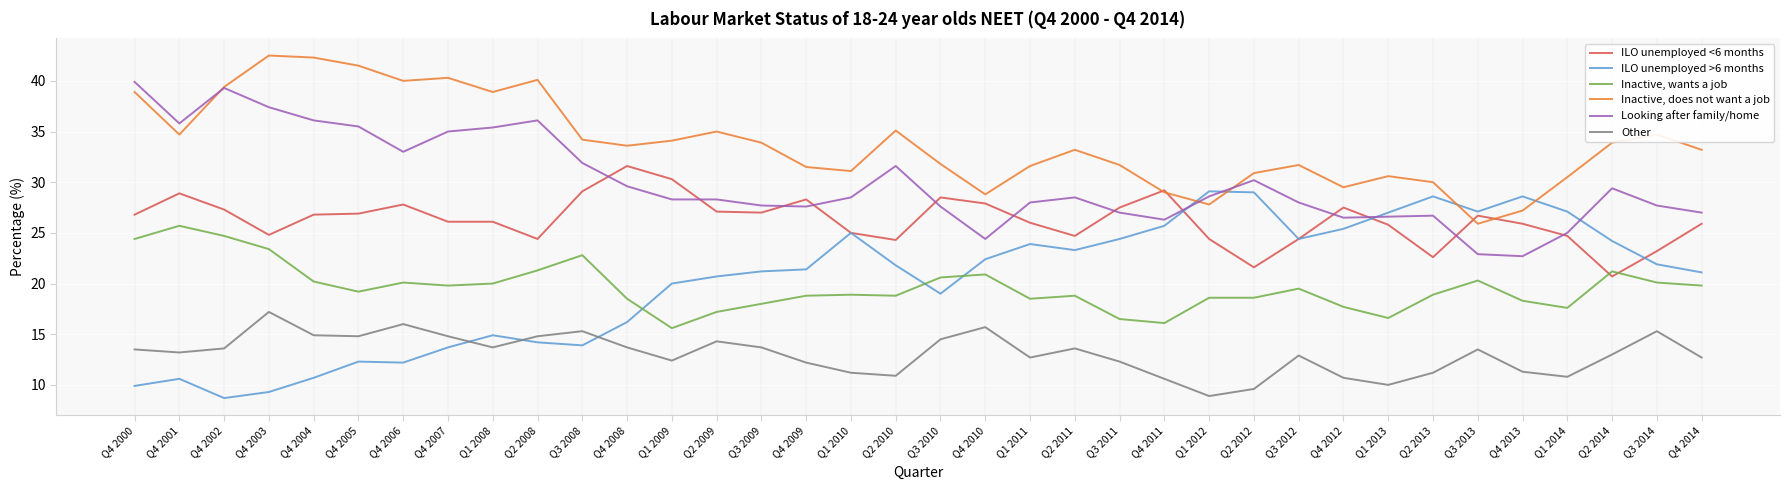

Is the value of Inactive, does not want a job at Q4 2002 greater than the value of ILO unemployed >6 months at Q2 2011?

Yes